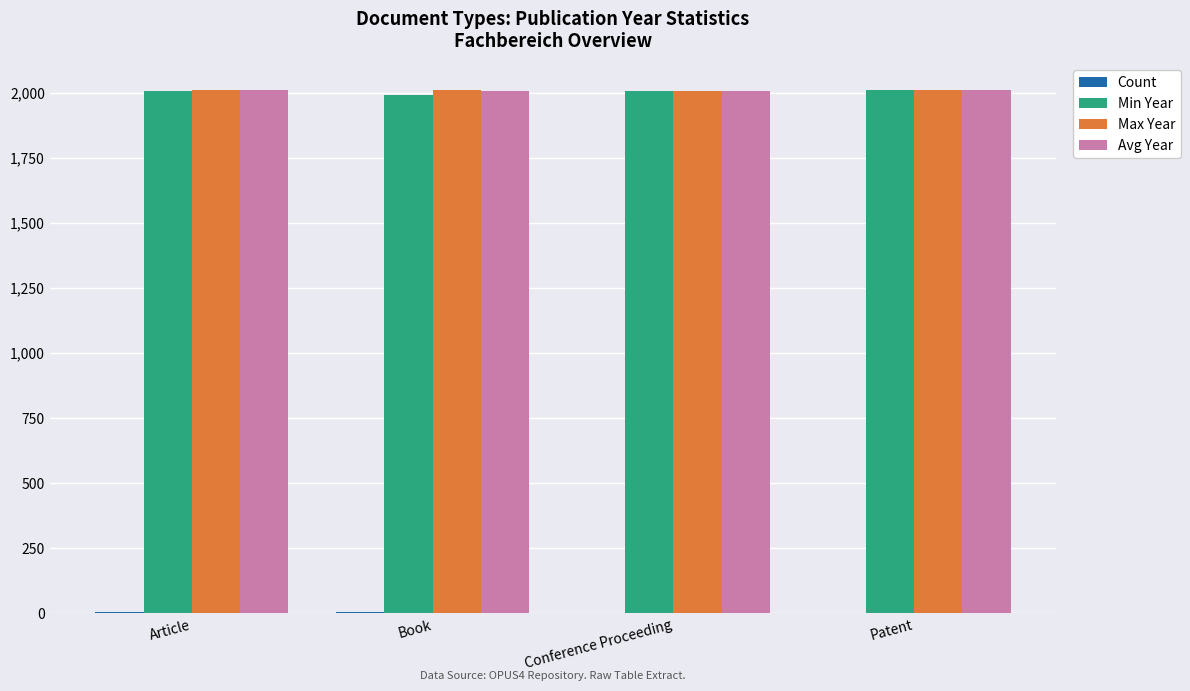

What is the sum of all Max Year values?

8043